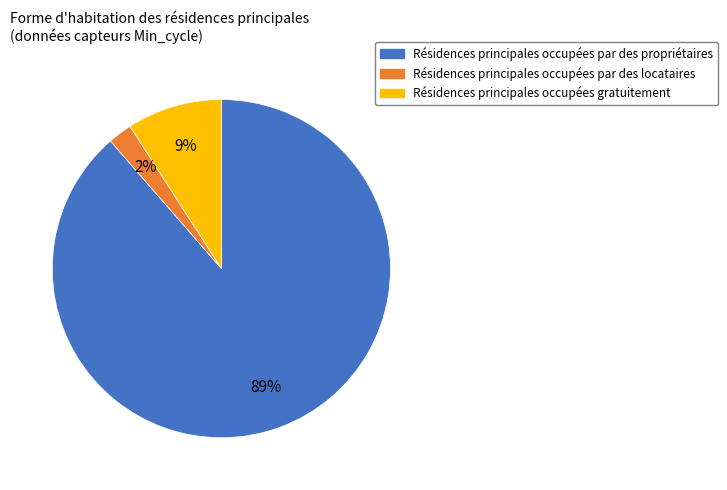

Is there a majority slice in this chart?

Yes